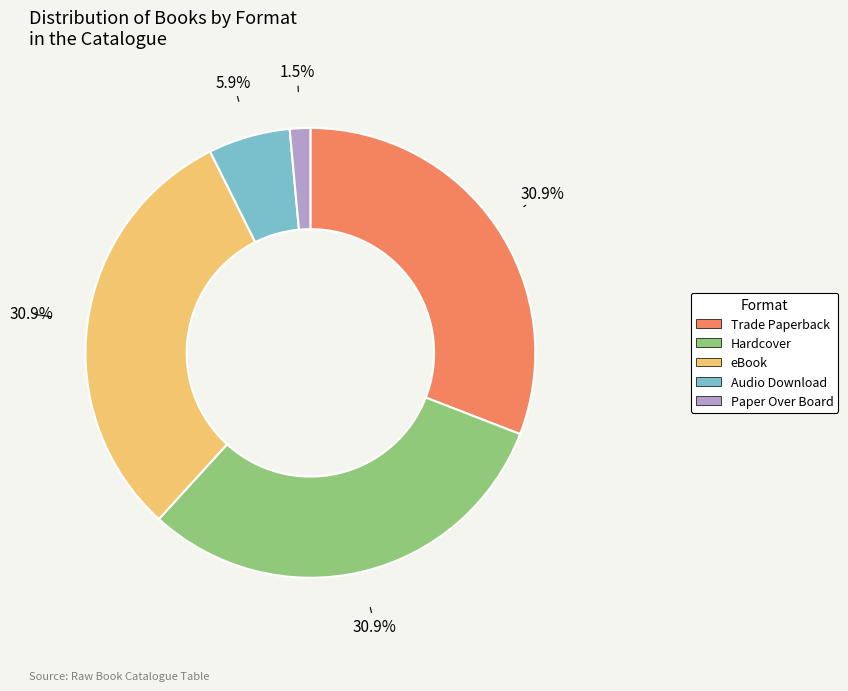

Is there a majority slice in this chart?

No